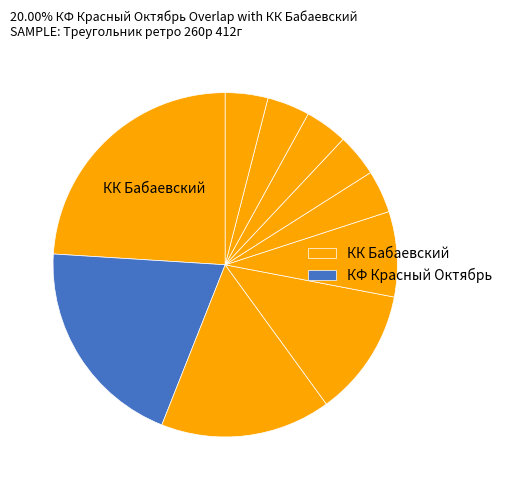

How many segments does this pie chart have?

10